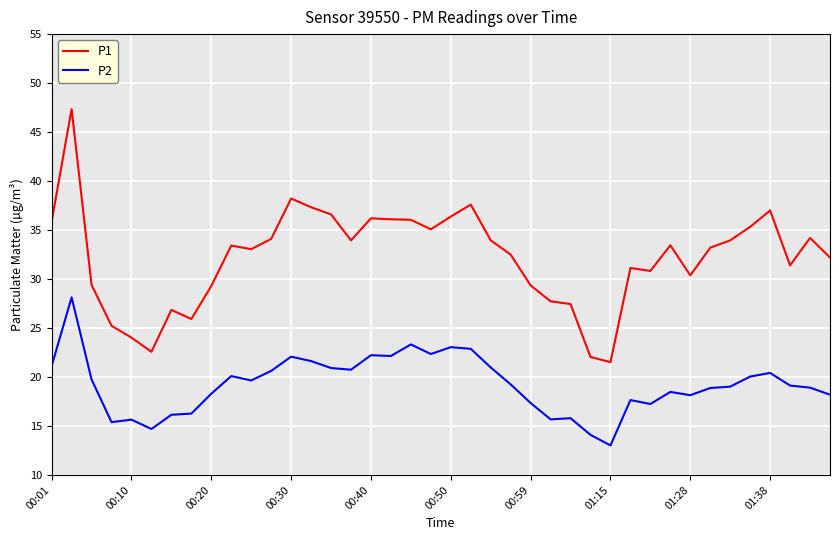

What is the minimum value shown in the chart?

13.0